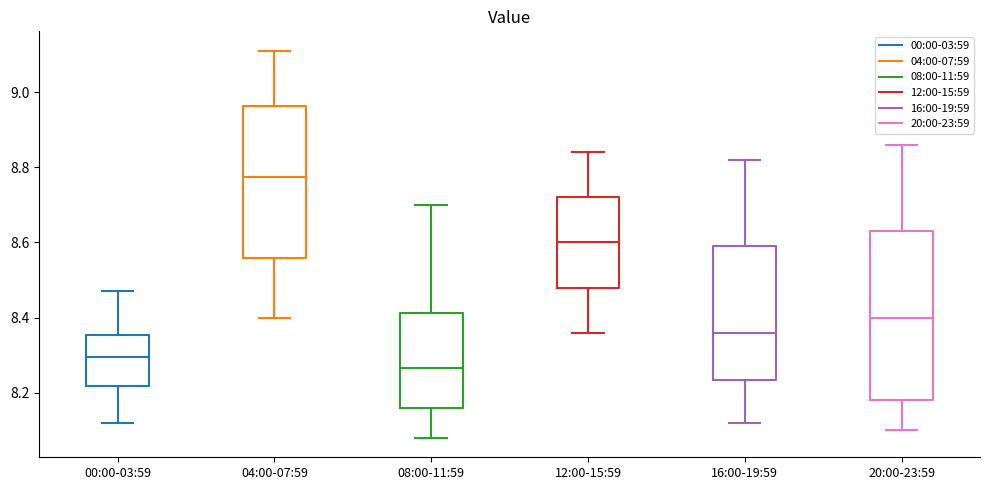

Where does the lower whisker of the box for 04:00-07:59 end on the y-axis? The values are not printed on the chart, so give them approximately, as read against the axis.

8.40